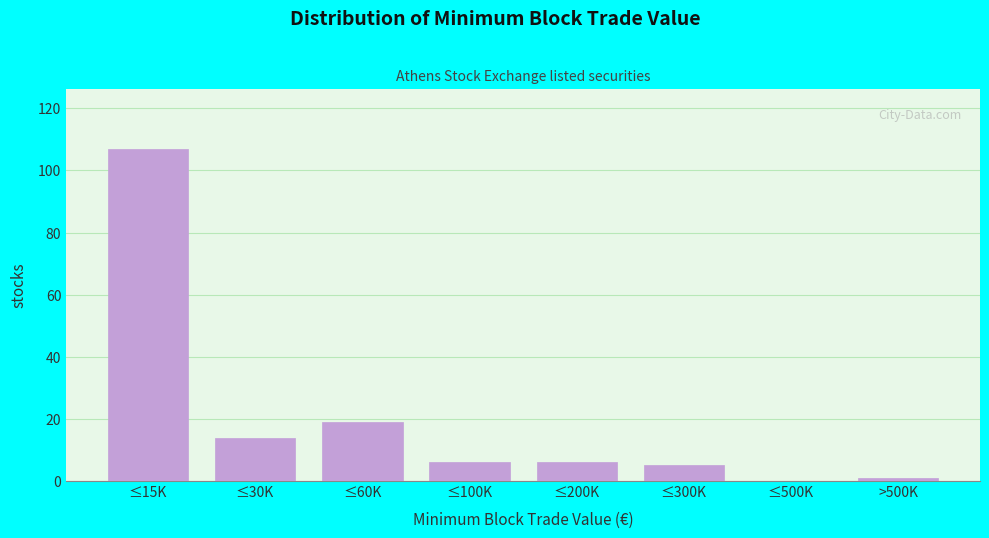

Reading left to right, transcribe all the data shown in this chart.

≤15K=107	≤30K=14	≤60K=19	≤100K=6	≤200K=6	≤300K=5	≤500K=0	>500K=1